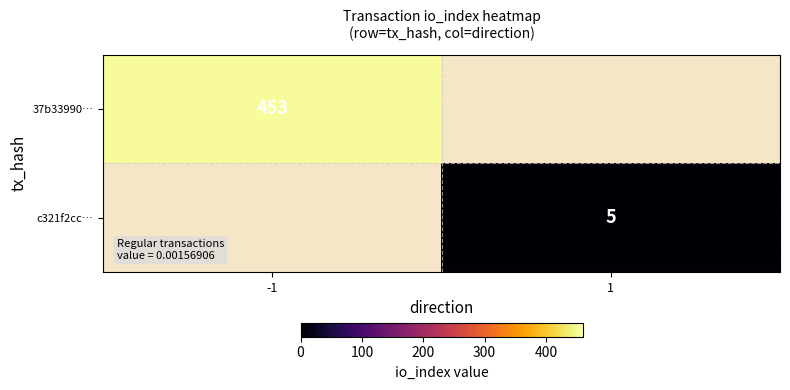

The 37b33990… series shows 120.7 at -1. True or false?

False